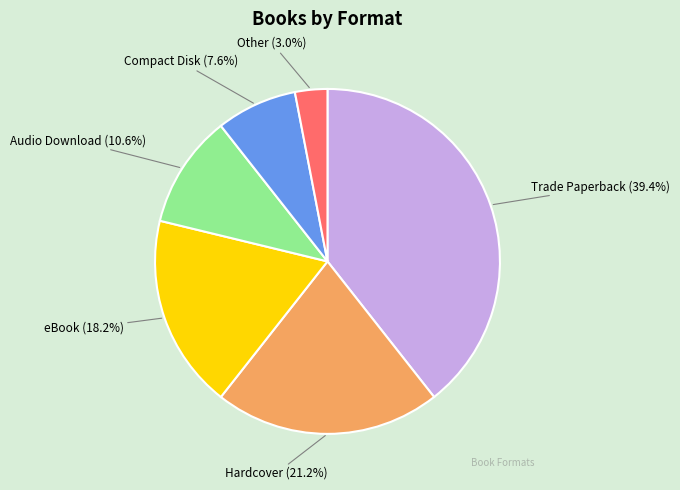

How many segments does this pie chart have?

6